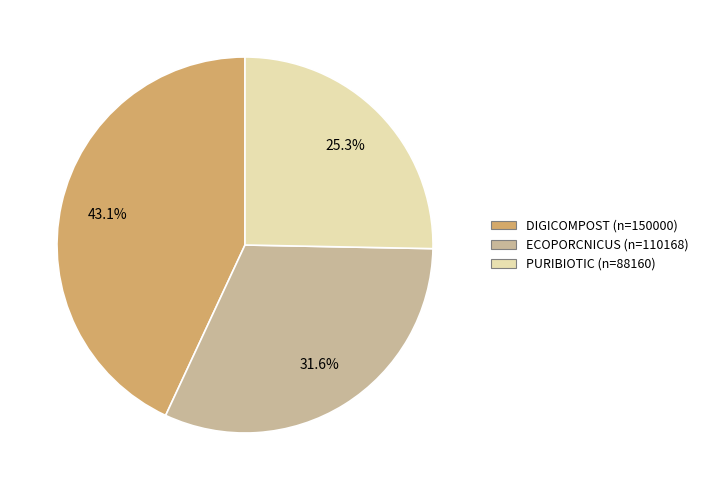

What is the smallest slice in the pie chart?

PURIBIOTIC